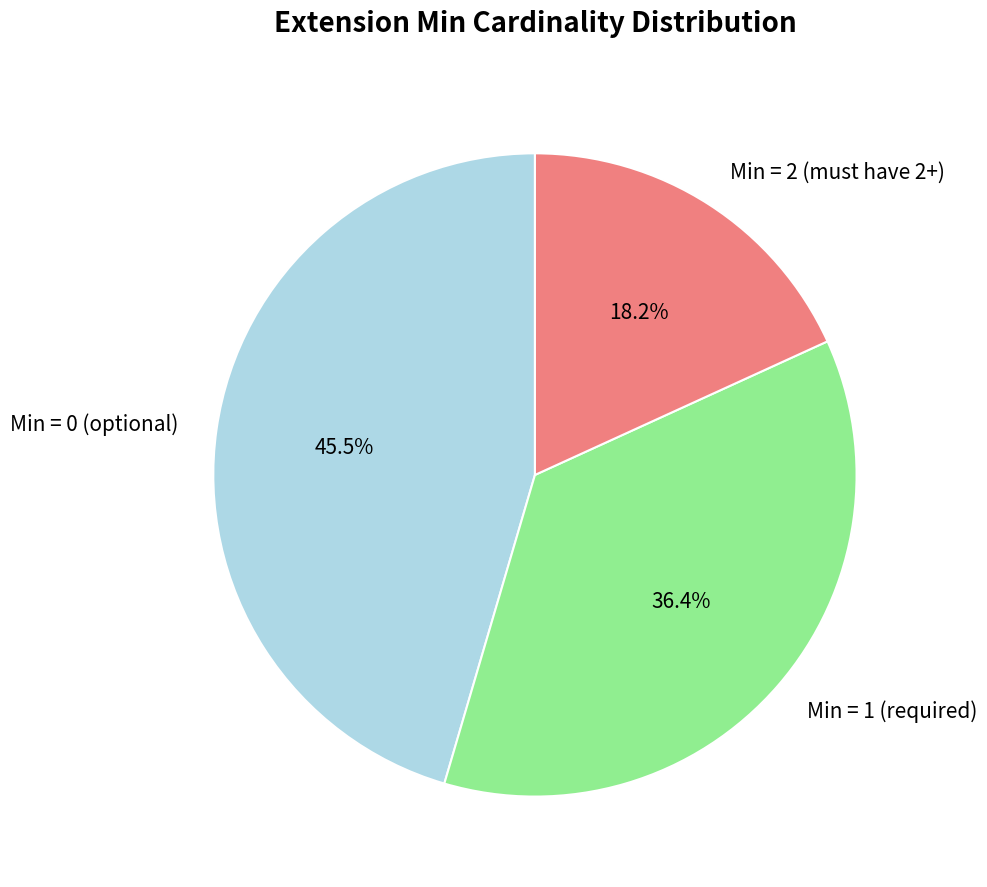

Rank the categories by value from lowest to highest.

Min = 2 (must have 2+), Min = 1 (required), Min = 0 (optional)